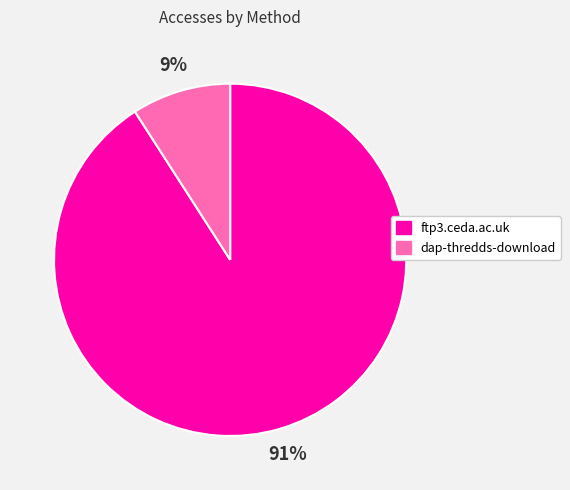

Do dap-thredds-download and ftp3.ceda.ac.uk together represent more than half of the pie?

Yes